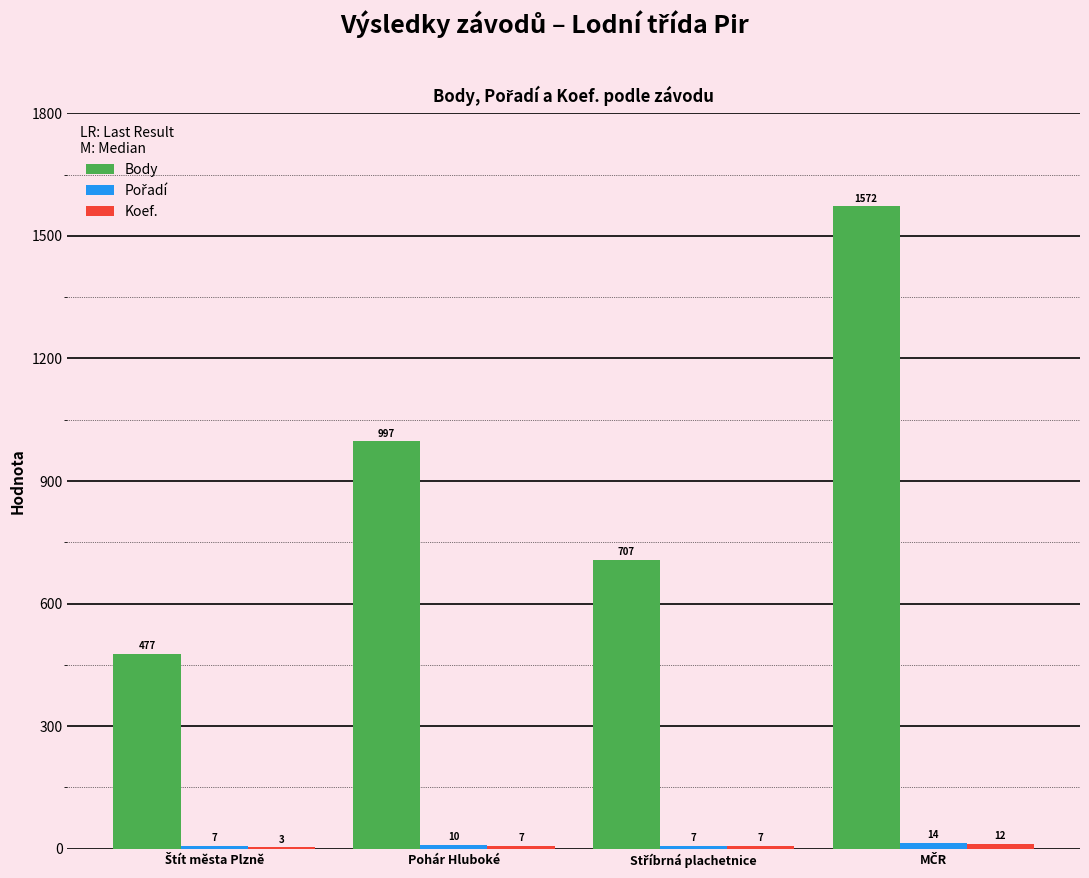

Are the bars horizontal?

No